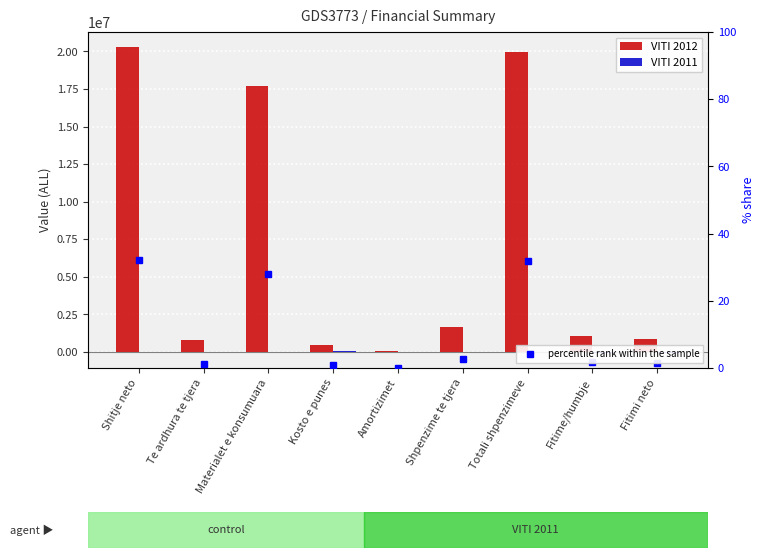

Reading left to right, transcribe all the data shown in this chart.

VITI 2012: 20274618.0	785202.0	17708316.0	490140.0	93333.0	1688817.0	19980606.0	1079214.0	872679.0
VITI 2011: 0.0	0.0	0.0	46680.0	0.0	150.0	0.0	-46830.0	-46830.0
percentile rank within the sample: 32.2	1.2	28.1	0.8	0.1	2.7	31.7	1.7	1.4